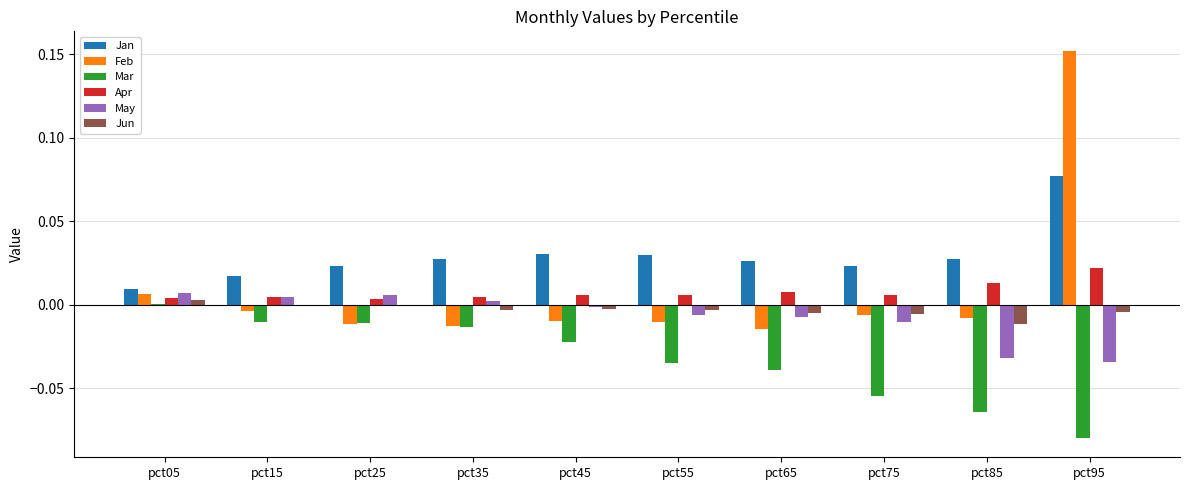

Is it true that Apr equals 0.0 at pct15?

True